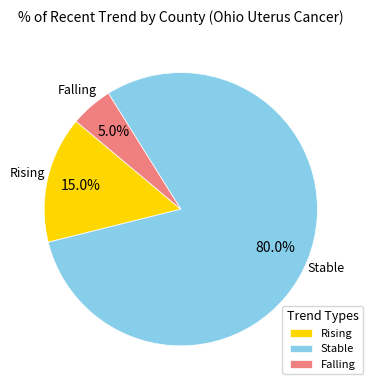

How many slices are in this pie chart?

3